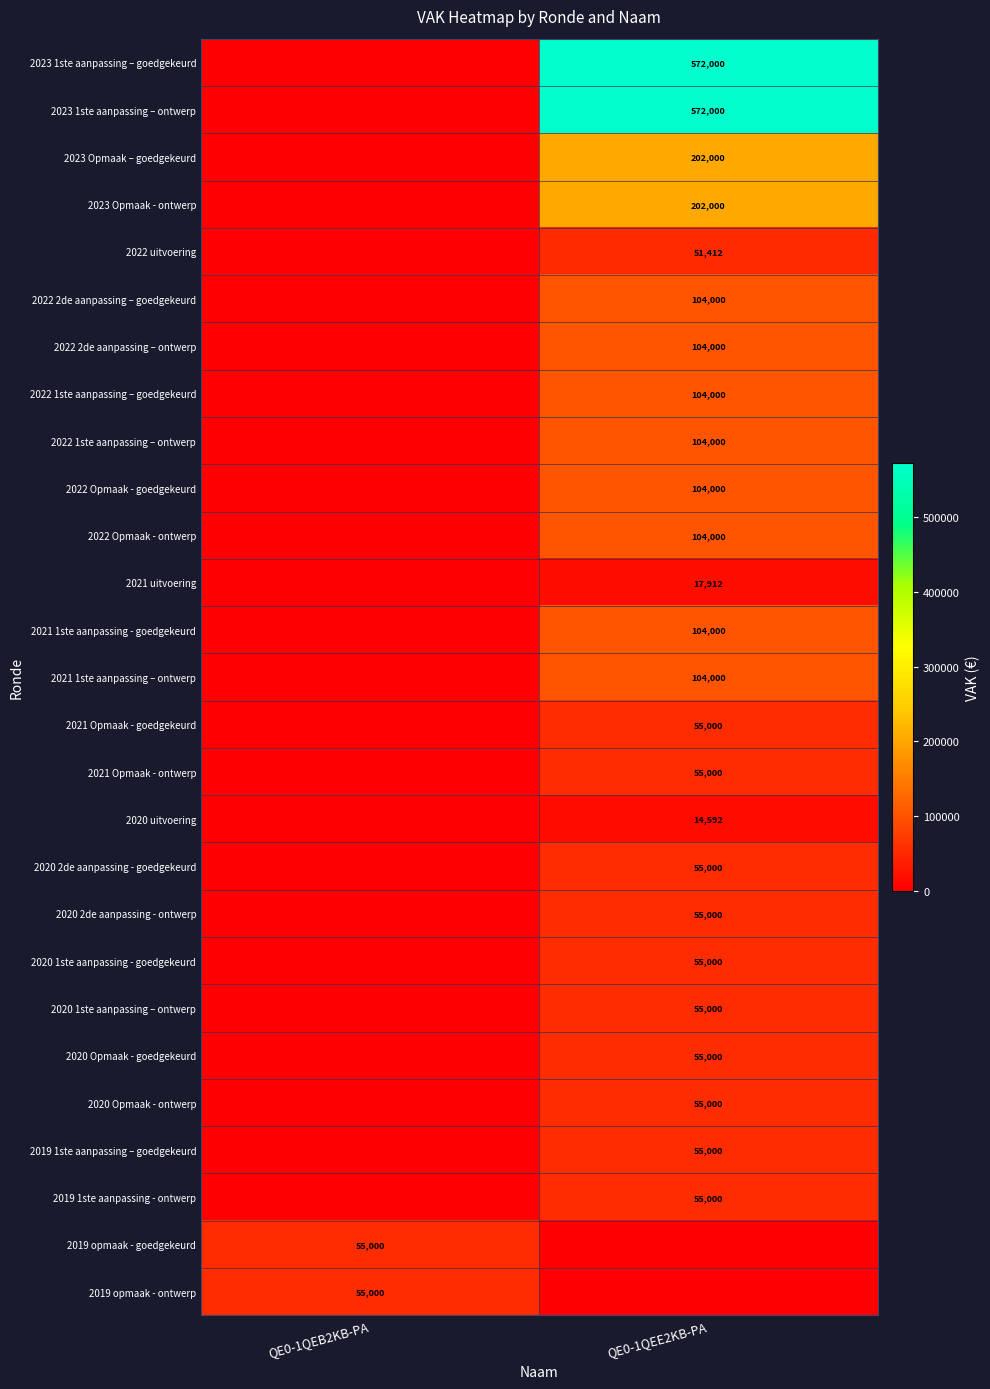

Is it true that 2022 2de aanpassing – goedgekeurd equals 104000 at QE0-1QEE2KB-PA?

True